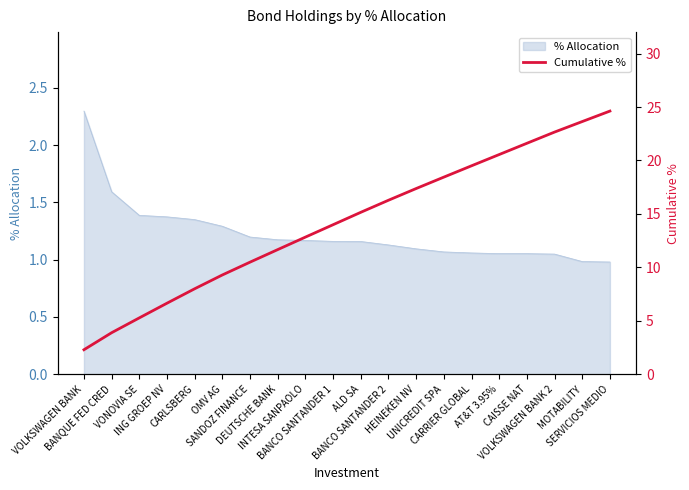

What is the difference between the second highest and minimum values?

21.3